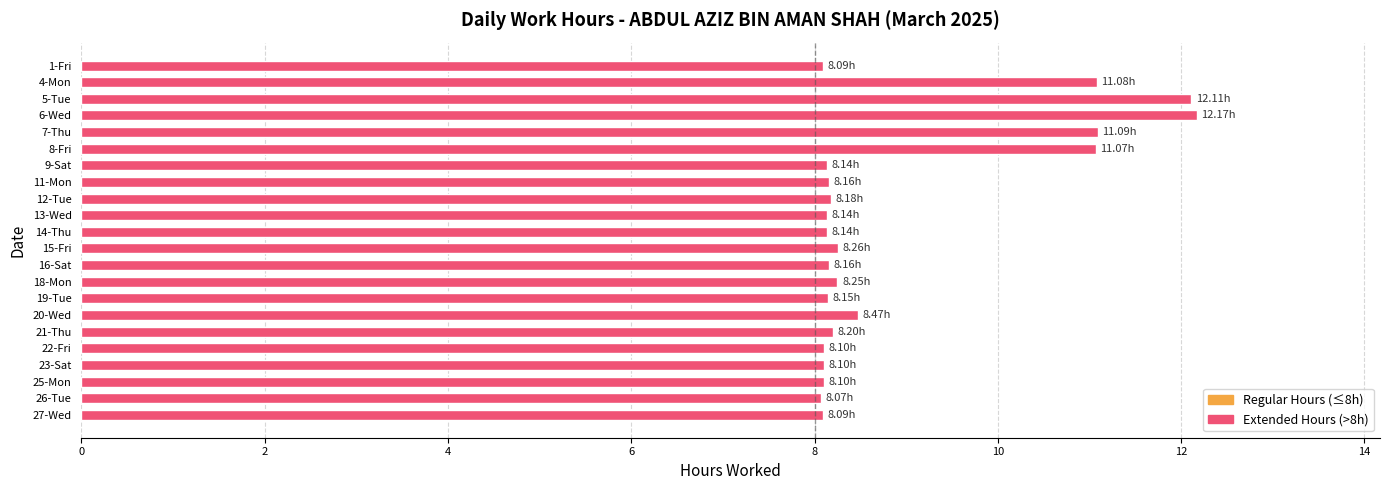

What is the sum of all values?

196.3